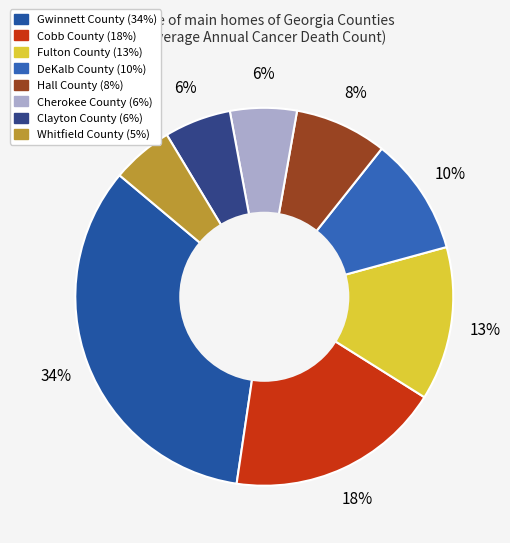

Count the number of slices in the pie.

8